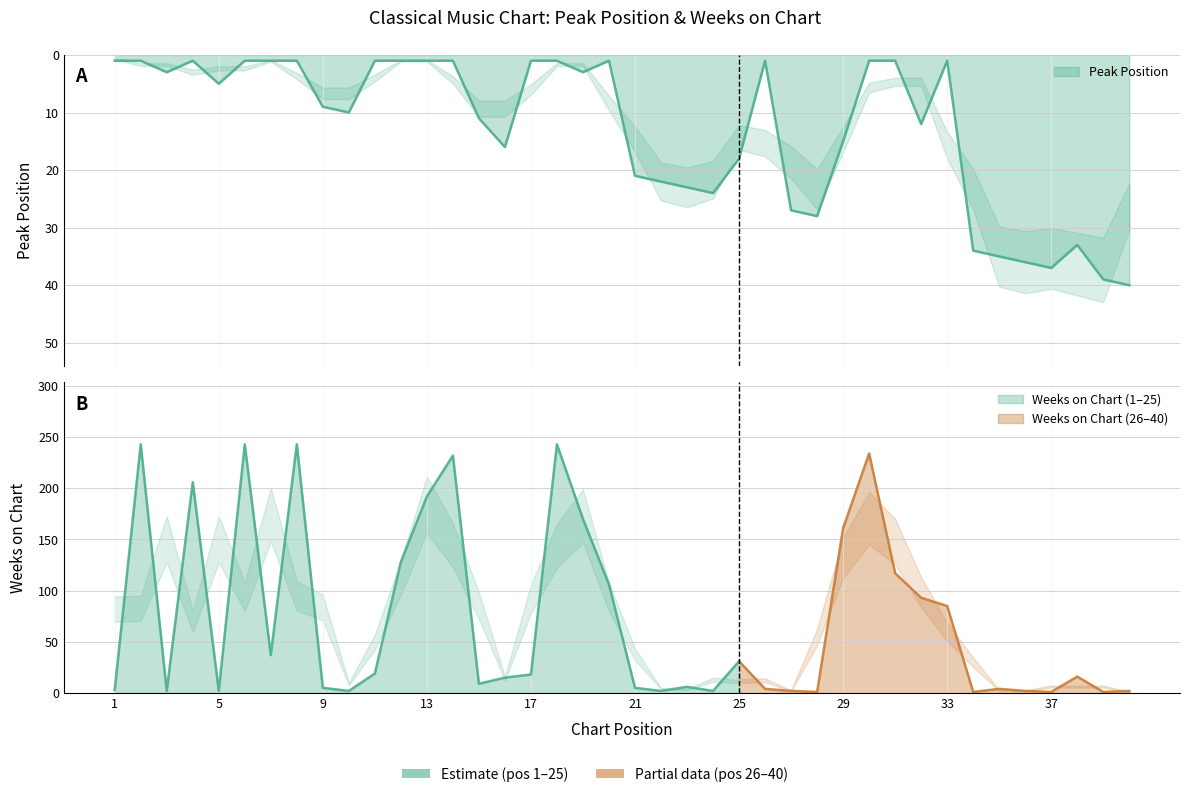

What is the smallest value displayed?

1